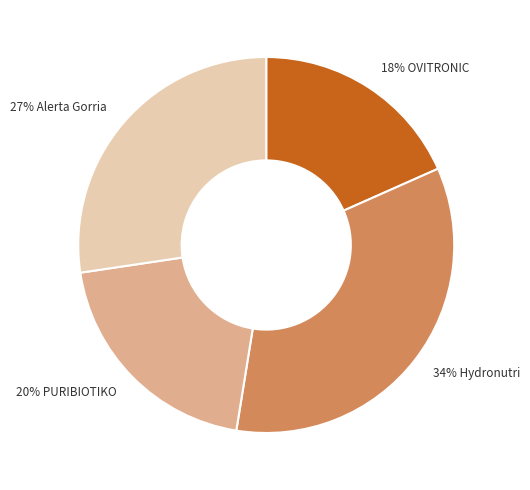

Which category has the smallest portion of the pie?

18% OVITRONIC